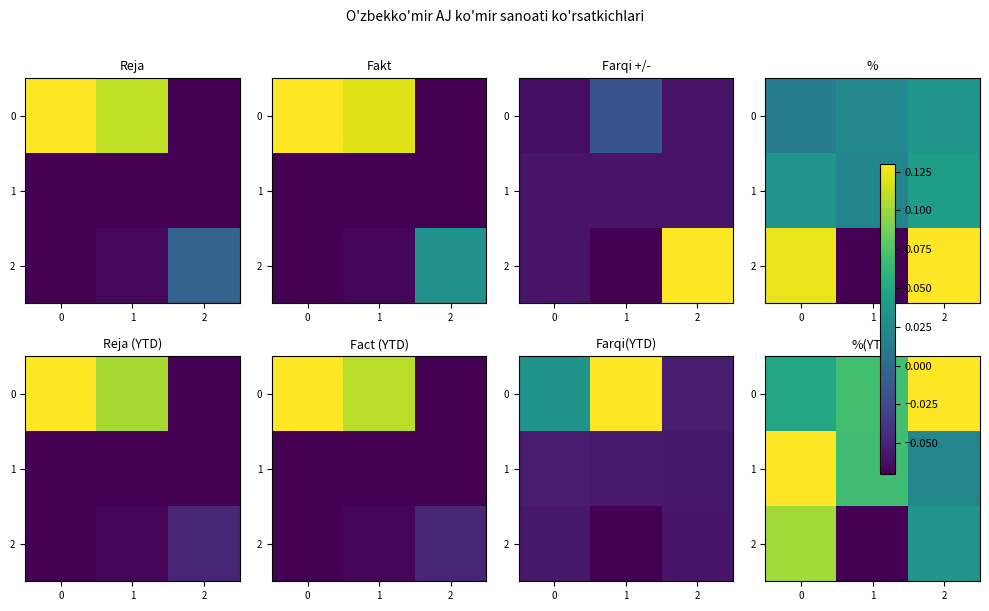

Which category has the highest value across all series?

2